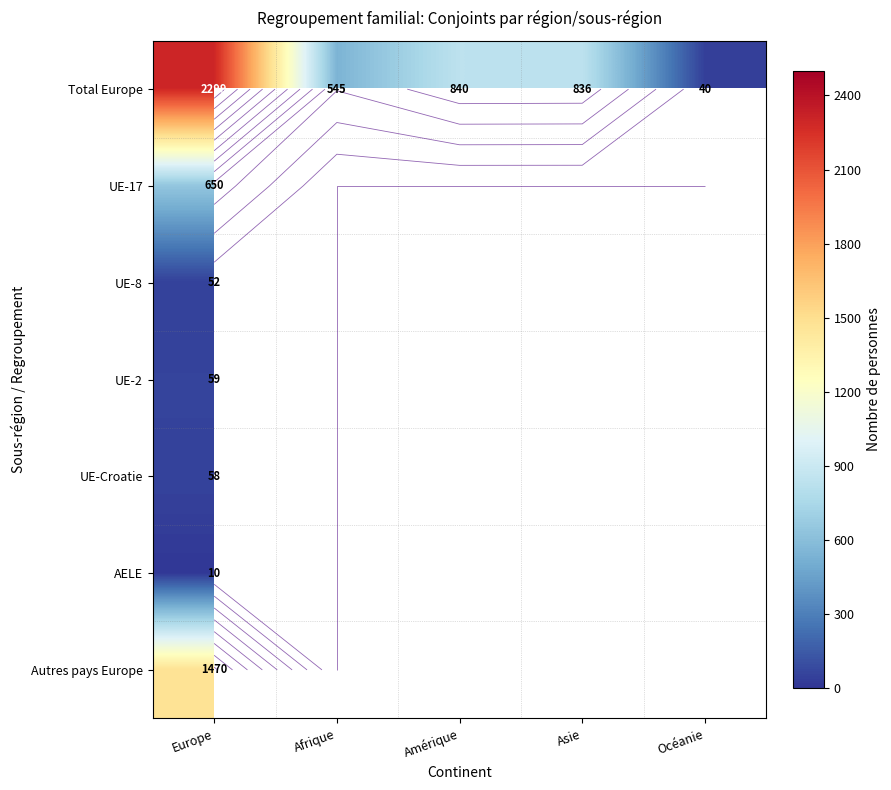

Which has a higher value, Asie or Amérique?

Amérique